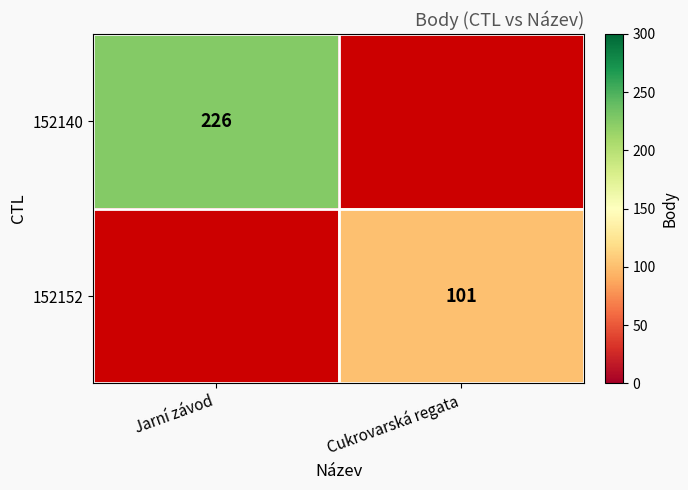

Is the value of 152140 at Jarní závod greater than the value of 152152 at Cukrovarská regata?

Yes